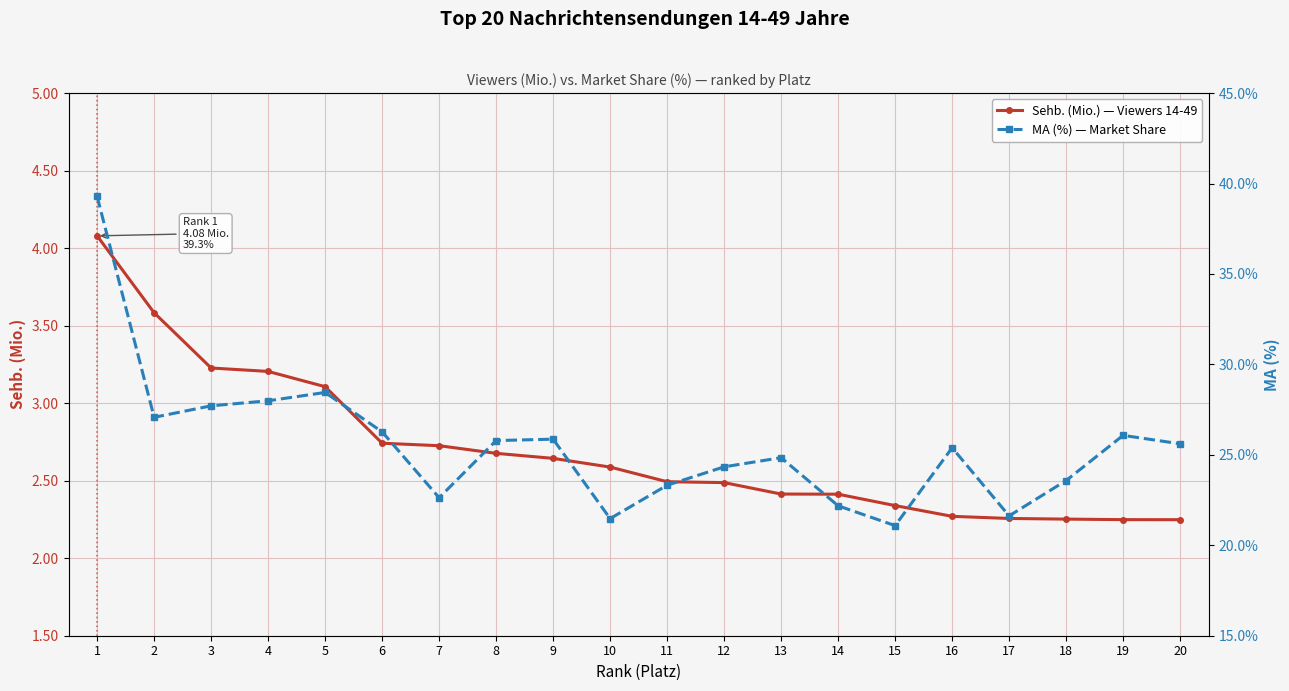

The Sehb. (Mio.) — Viewers 14-49 series shows 3.2 at 3. True or false?

True